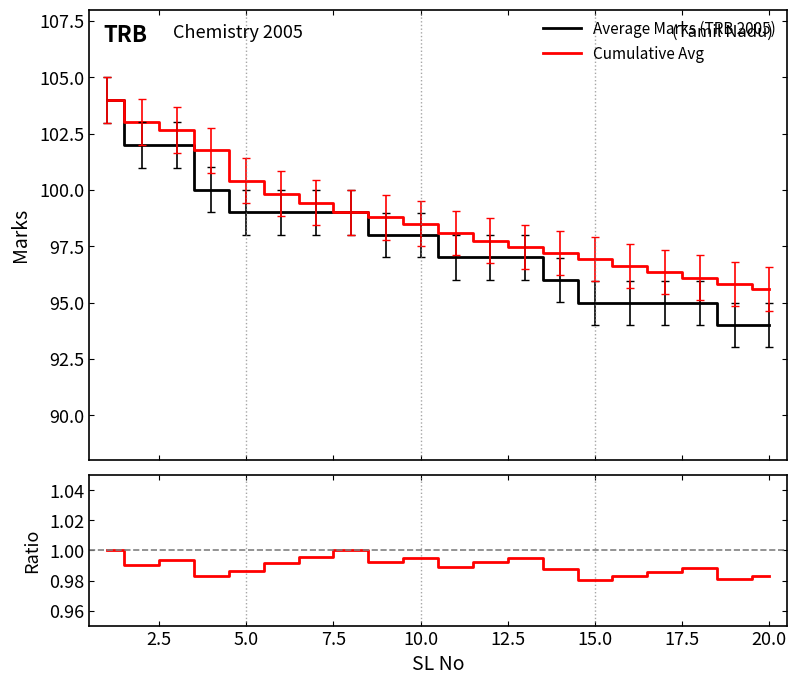

Rank the series by their maximum value, from highest to lowest.

Average Marks (TRB 2005), Cumulative Avg, Ratio